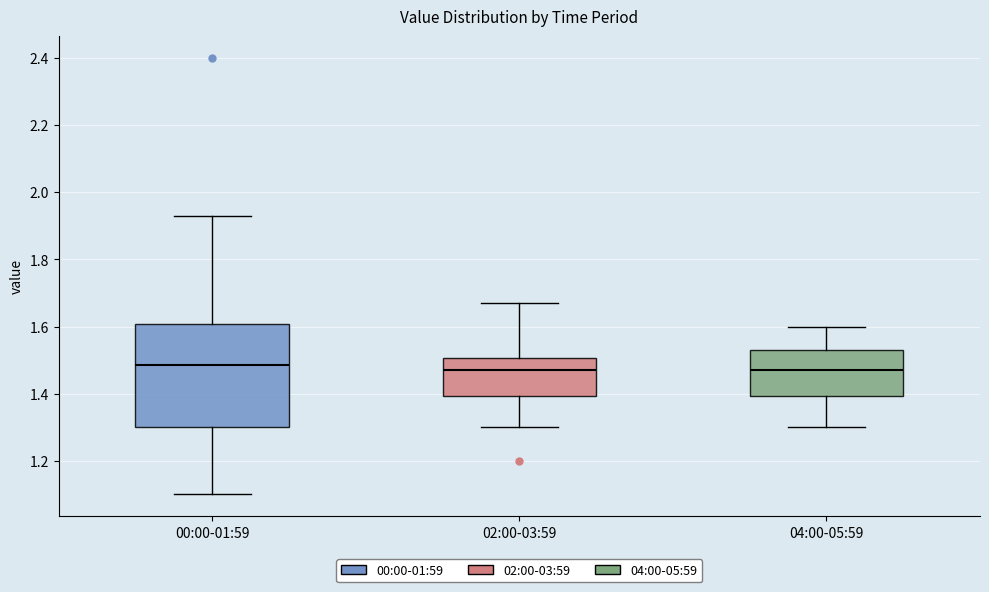

Comparing the boxes themselves (not the whiskers), which one is the tallest?

00:00-01:59